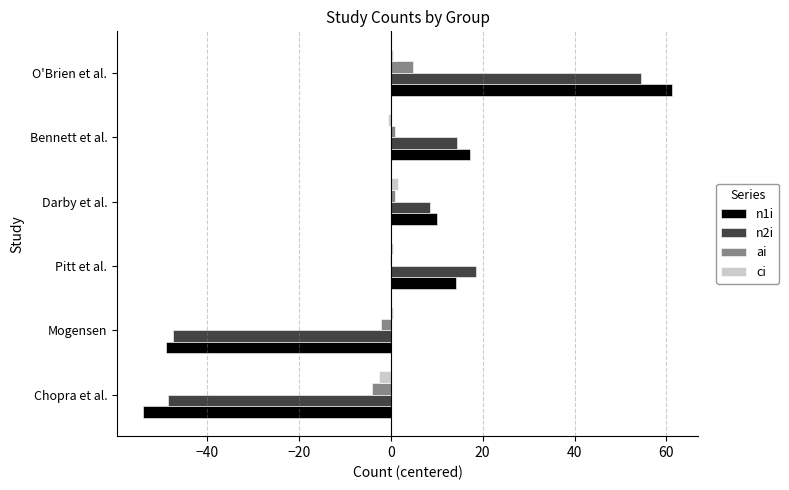

What is the maximum value shown in the chart?

61.2